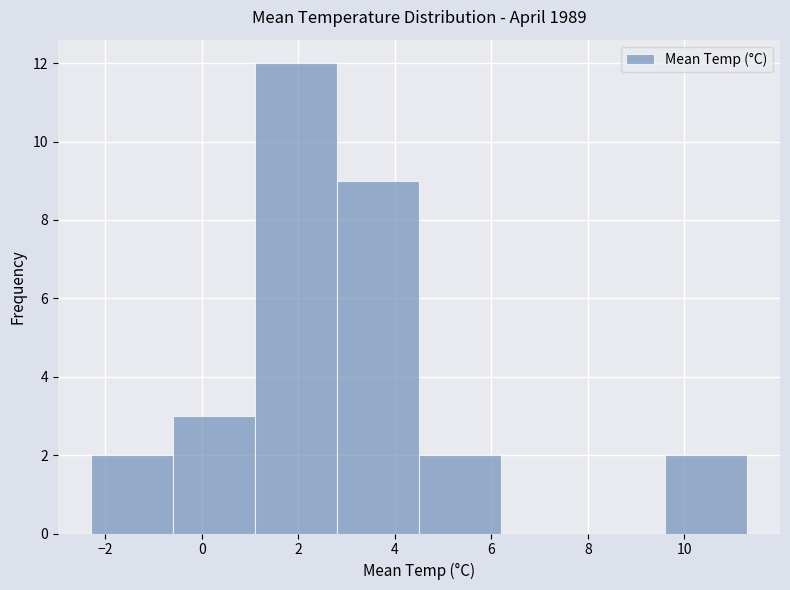

Which range on the x-axis has the tallest bar?

1.1 to 2.8